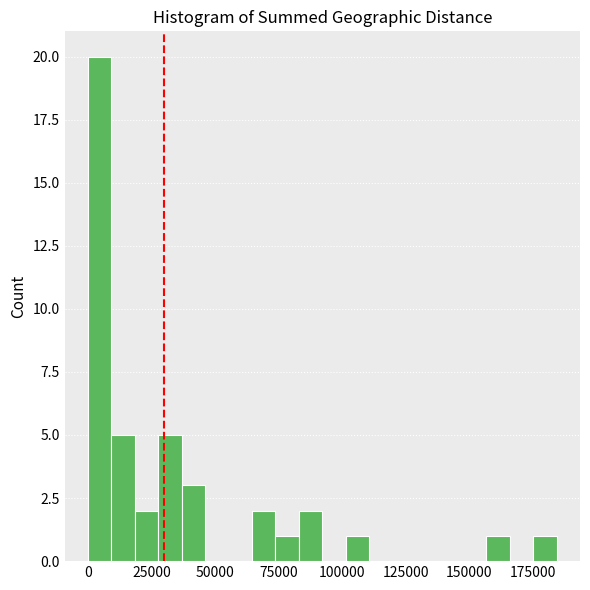

Around what value on the x-axis is the tallest bar? Give the approximate position of its centre, as read against the axis.

5000